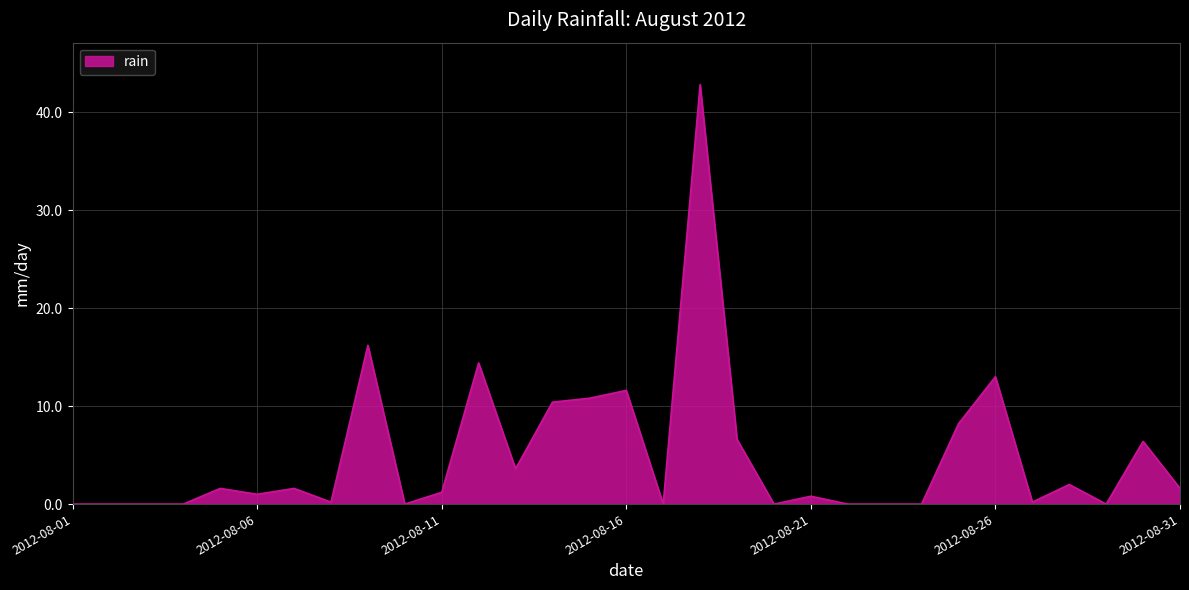

What is the difference between the maximum and minimum values?

42.8